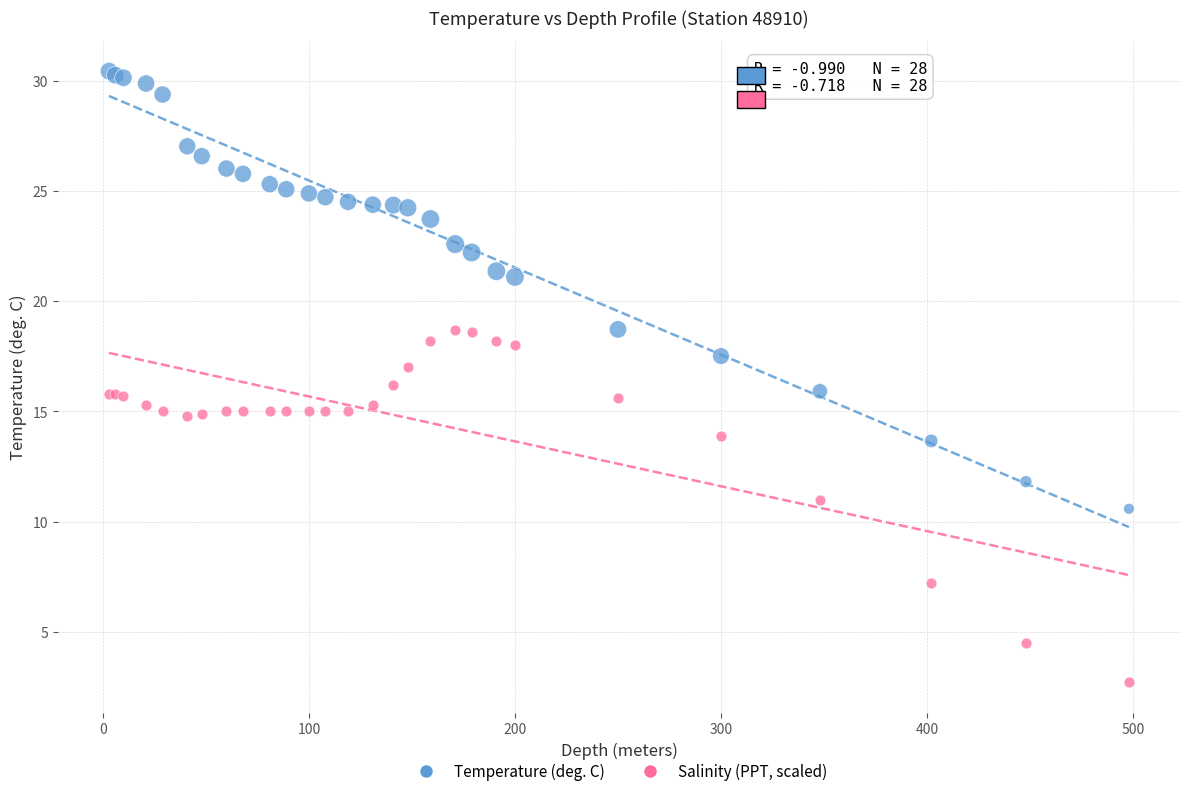

Which series has the largest Y range (max minus min)?

Temperature (deg. C)